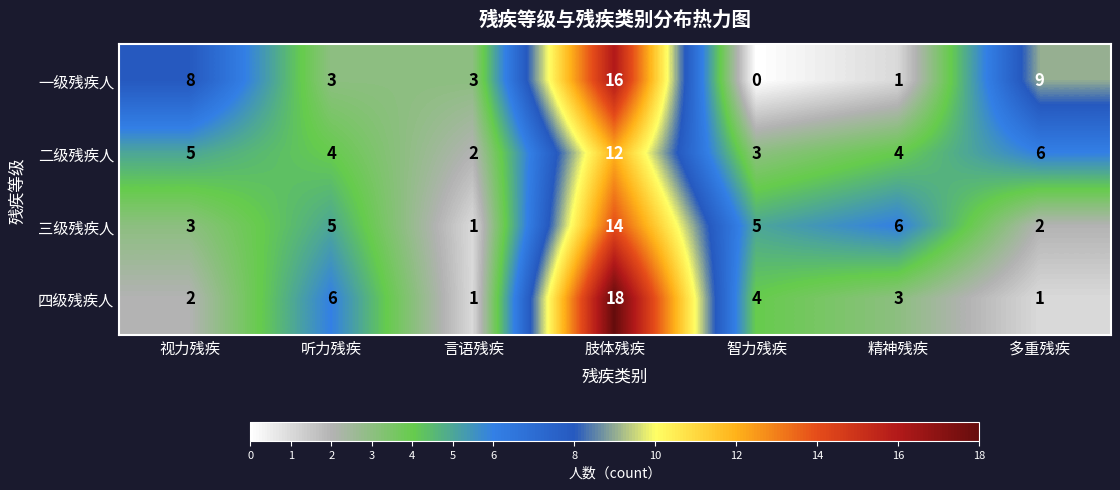

Which series has the largest range (max minus min)?

四级残疾人